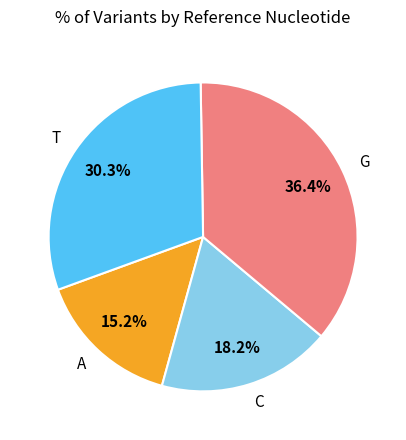

Is it true that C is 52% of the pie?

False